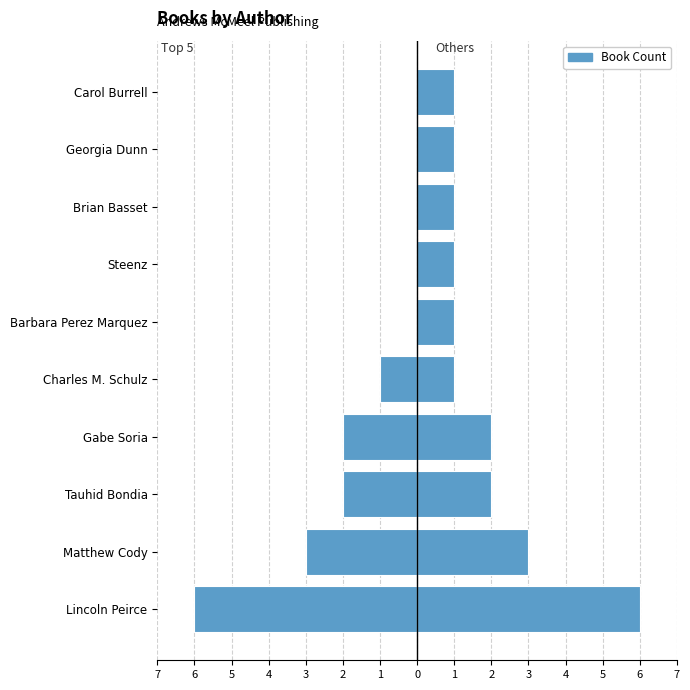

Count the values in the range -2 to 0.

8